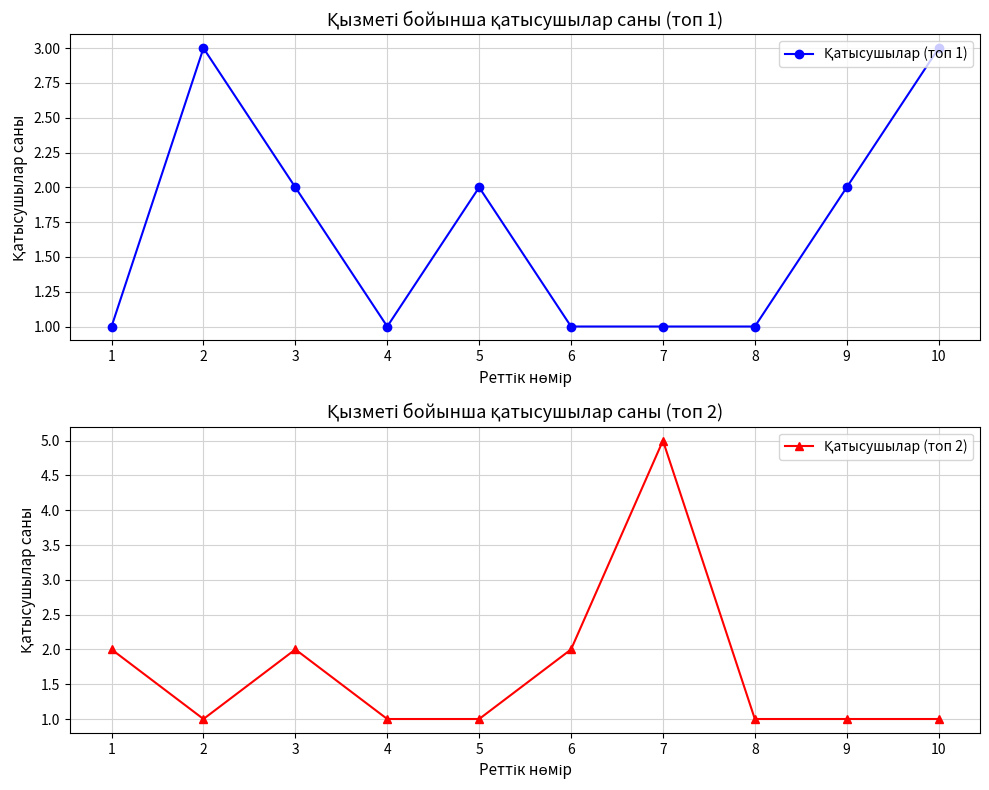

What is the sum of the Қатысушылар (топ 2) values at 3 and 1?

4